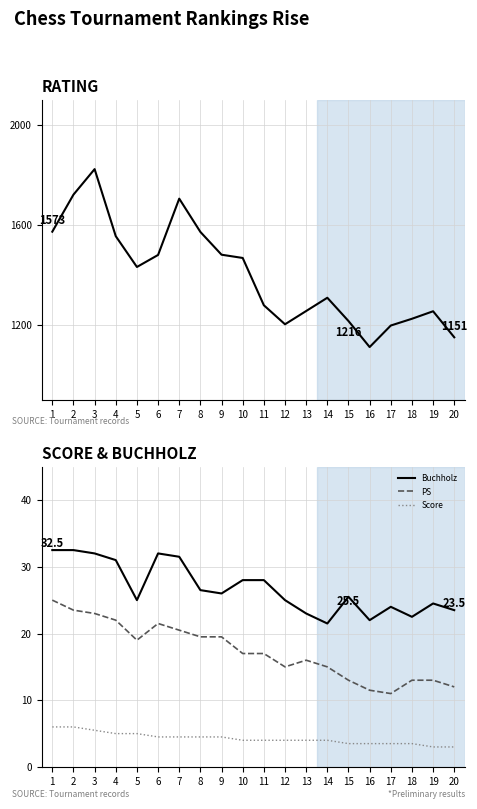

Where is Score nearest to the value 4?

10